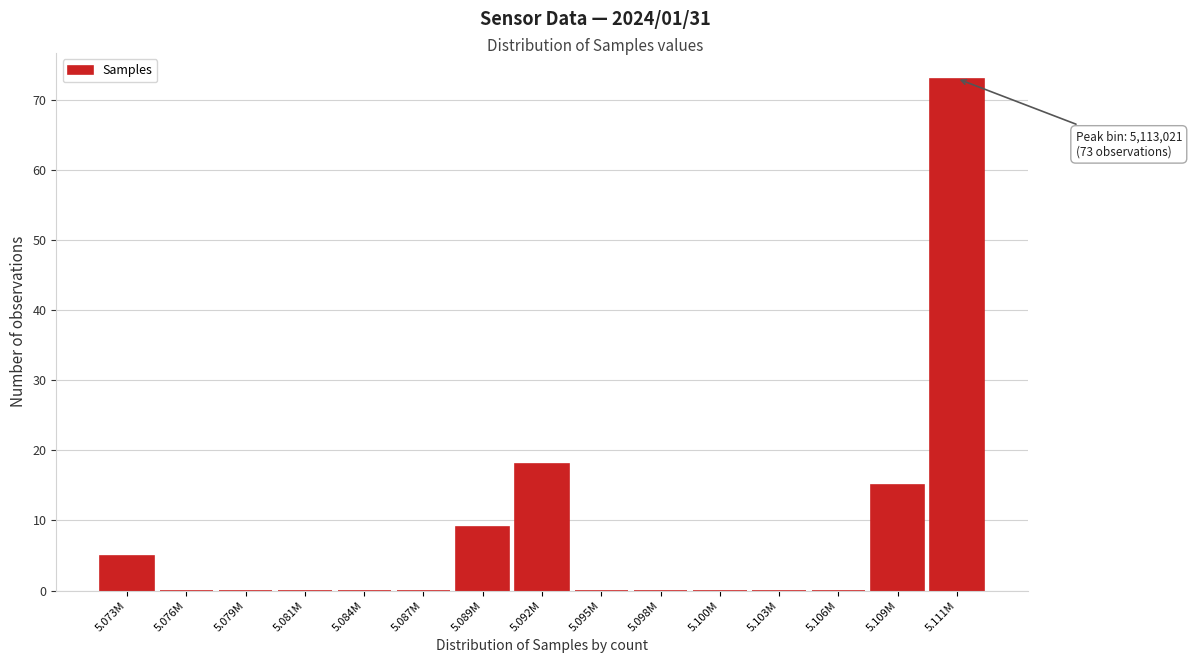

Reading left to right, extract all data points from this chart.

5.073M=5	5.076M=0	5.079M=0	5.081M=0	5.084M=0	5.087M=0	5.089M=9	5.092M=18	5.095M=0	5.098M=0	5.100M=0	5.103M=0	5.106M=0	5.109M=15	5.111M=73